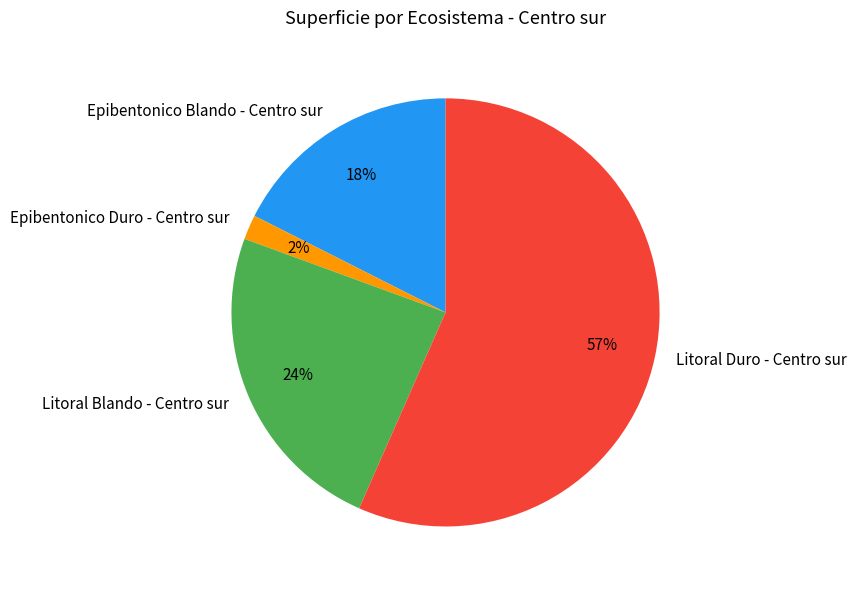

To the nearest percent, what is the difference between the Epibentonico Blando - Centro sur and Litoral Duro - Centro sur slice percentages?

39%